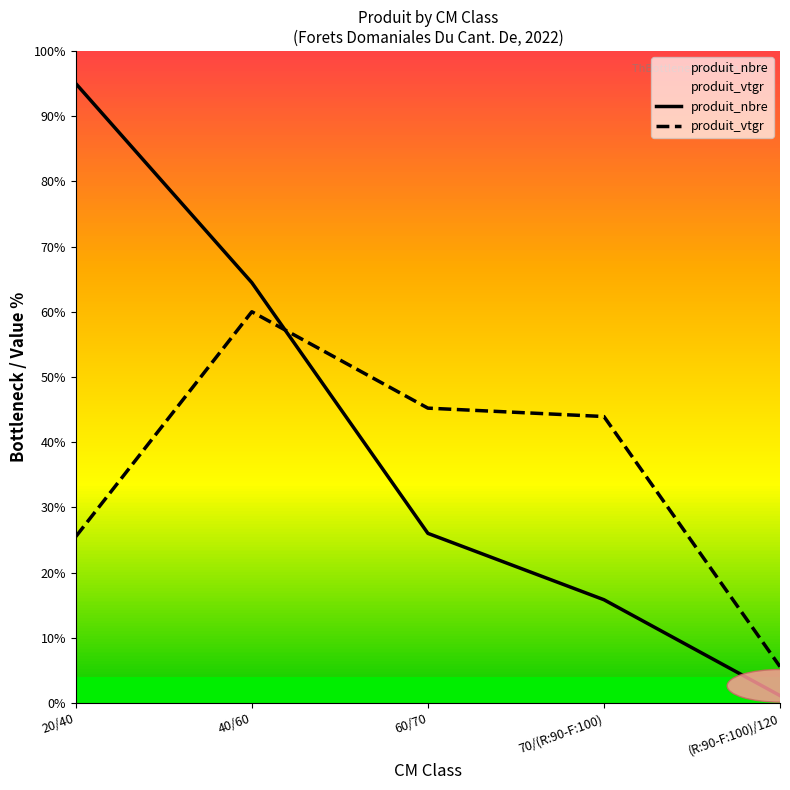

True or false: produit_vtgr and produit_nbre intersect in this chart.

True